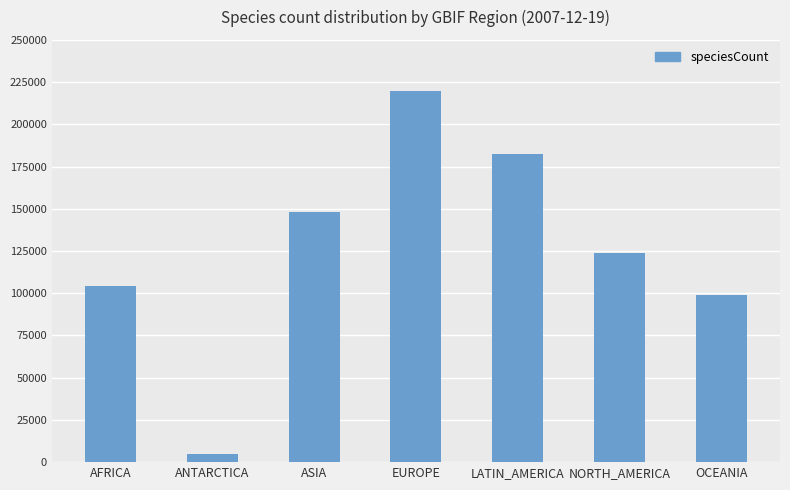

What is the change in value from ASIA to OCEANIA?

-48880